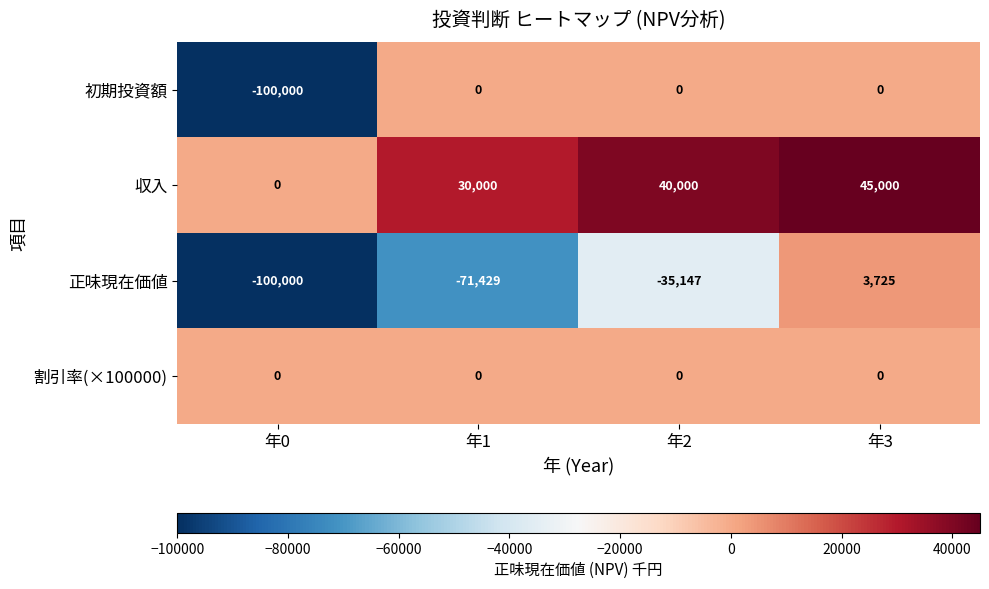

Which series changed the most between 年1 and 年3?

正味現在価値